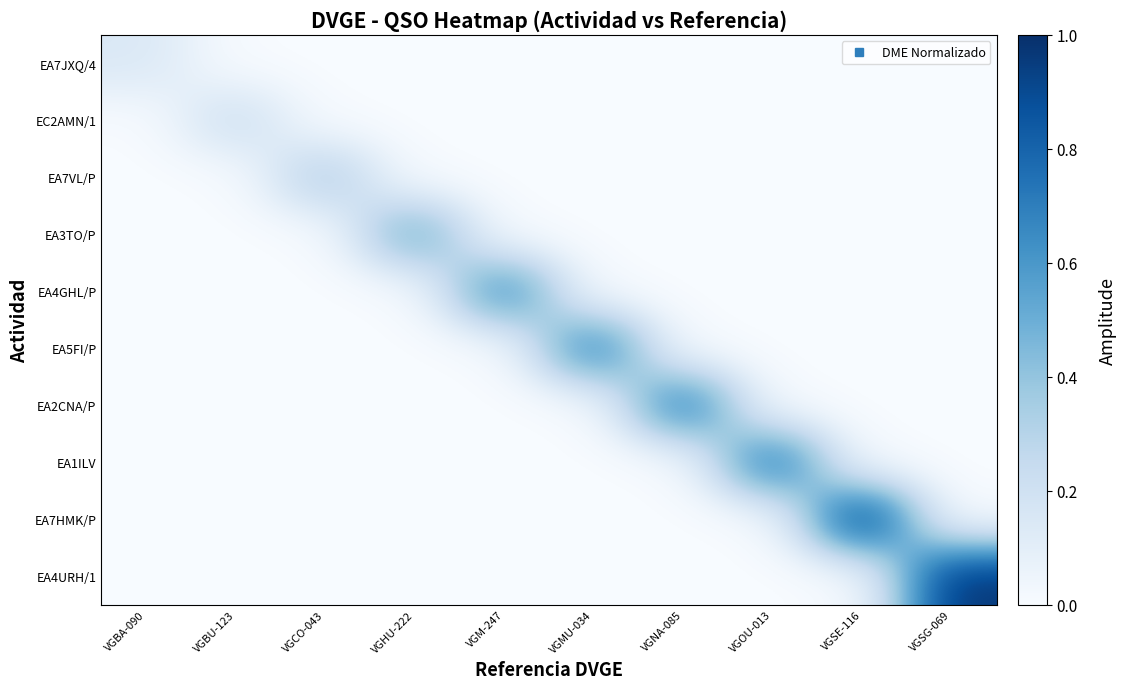

Reading left to right, what are all the values shown in this chart?

EA7JXQ/4: VGBA-090=0.1	VGBU-123=0.0	VGCO-043=0.0	VGHU-222=0.0	VGM-247=0.0	VGMU-034=0.0	VGNA-085=0.0	VGOU-013=0.0	VGSE-116=0.0	VGSG-069=0.0
EC2AMN/1: VGBA-090=0.0	VGBU-123=0.2	VGCO-043=0.0	VGHU-222=0.0	VGM-247=0.0	VGMU-034=0.0	VGNA-085=0.0	VGOU-013=0.0	VGSE-116=0.0	VGSG-069=0.0
EA7VL/P: VGBA-090=0.0	VGBU-123=0.0	VGCO-043=0.3	VGHU-222=0.0	VGM-247=0.0	VGMU-034=0.0	VGNA-085=0.0	VGOU-013=0.0	VGSE-116=0.0	VGSG-069=0.0
EA3TO/P: VGBA-090=0.0	VGBU-123=0.0	VGCO-043=0.0	VGHU-222=0.5	VGM-247=0.0	VGMU-034=0.0	VGNA-085=0.0	VGOU-013=0.0	VGSE-116=0.0	VGSG-069=0.0
EA4GHL/P: VGBA-090=0.0	VGBU-123=0.0	VGCO-043=0.0	VGHU-222=0.0	VGM-247=0.7	VGMU-034=0.0	VGNA-085=0.0	VGOU-013=0.0	VGSE-116=0.0	VGSG-069=0.0
EA5FI/P: VGBA-090=0.0	VGBU-123=0.0	VGCO-043=0.0	VGHU-222=0.0	VGM-247=0.0	VGMU-034=0.7	VGNA-085=0.0	VGOU-013=0.0	VGSE-116=0.0	VGSG-069=0.0
EA2CNA/P: VGBA-090=0.0	VGBU-123=0.0	VGCO-043=0.0	VGHU-222=0.0	VGM-247=0.0	VGMU-034=0.0	VGNA-085=0.8	VGOU-013=0.0	VGSE-116=0.0	VGSG-069=0.0
EA1ILV: VGBA-090=0.0	VGBU-123=0.0	VGCO-043=0.0	VGHU-222=0.0	VGM-247=0.0	VGMU-034=0.0	VGNA-085=0.0	VGOU-013=0.8	VGSE-116=0.0	VGSG-069=0.0
EA7HMK/P: VGBA-090=0.0	VGBU-123=0.0	VGCO-043=0.0	VGHU-222=0.0	VGM-247=0.0	VGMU-034=0.0	VGNA-085=0.0	VGOU-013=0.0	VGSE-116=1.0	VGSG-069=0.0
EA4URH/1: VGBA-090=0.0	VGBU-123=0.0	VGCO-043=0.0	VGHU-222=0.0	VGM-247=0.0	VGMU-034=0.0	VGNA-085=0.0	VGOU-013=0.0	VGSE-116=0.0	VGSG-069=1.0